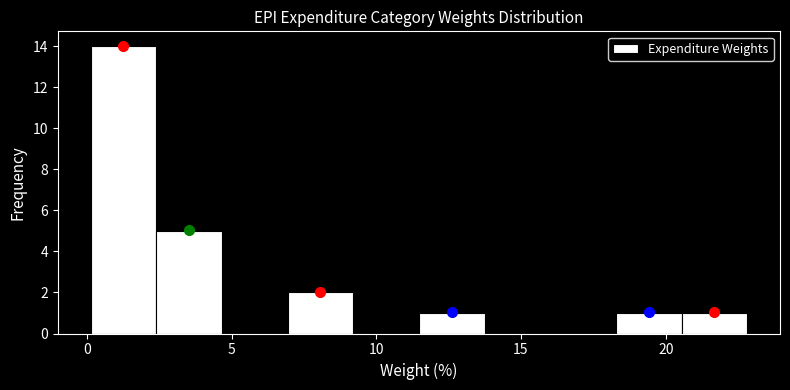

Which range on the x-axis has the tallest bar?

0.0 to 2.5